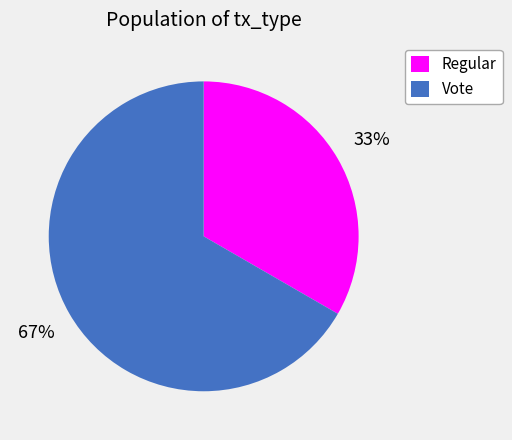

True or false: Regular accounts for 33% of the total.

True